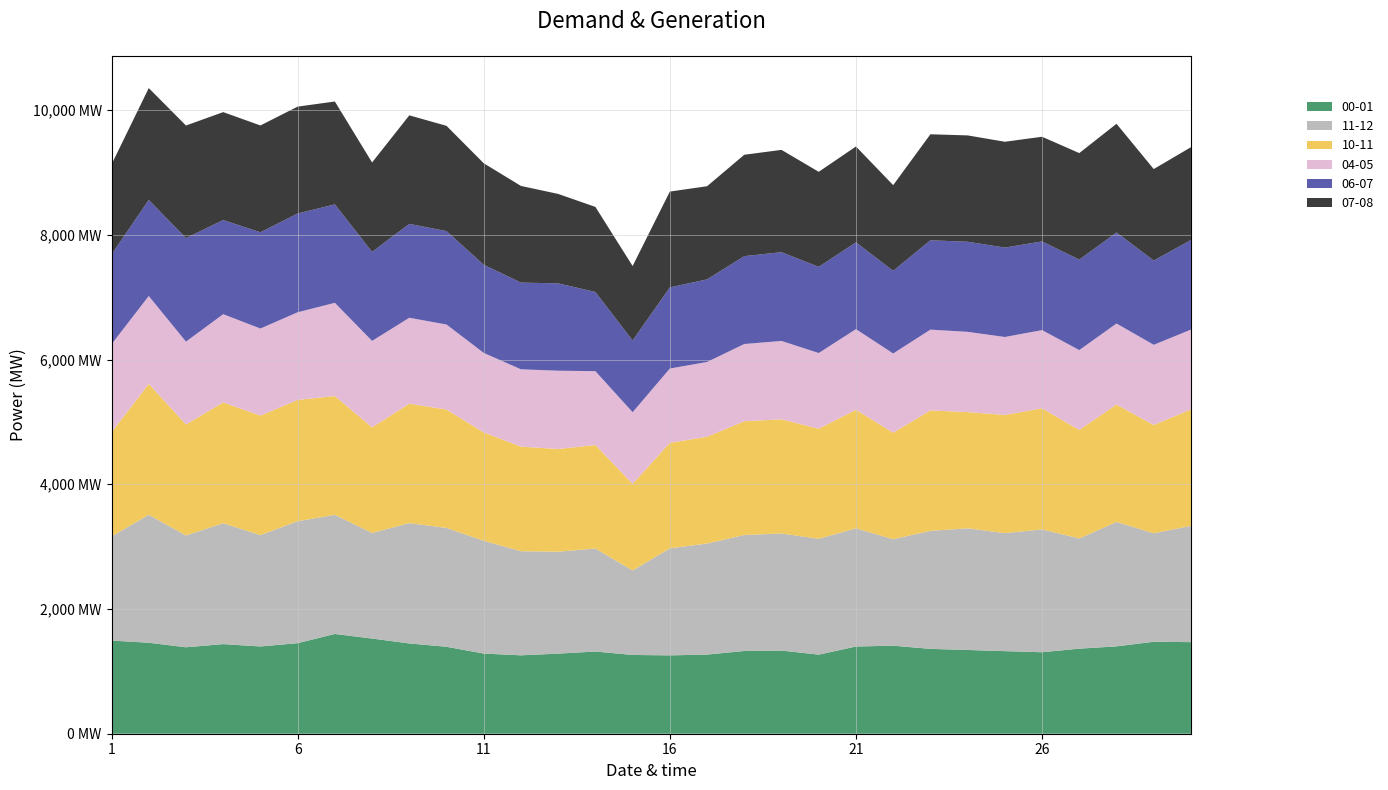

Reading left to right, what are all the values shown in this chart?

00-01: 1493.8	1459.1	1386.3	1437.3	1399.3	1452.1	1600.1	1526.4	1447.8	1394.3	1285.6	1257.3	1284.5	1318.3	1263.3	1256.5	1269.2	1326.4	1333.7	1268.1	1398.8	1411.8	1360.8	1343.2	1324.0	1306.9	1364.2	1400.8	1474.8	1468.9
11-12: 1669.2	2052.4	1793.4	1938.8	1785.6	1956.6	1909.6	1693.7	1929.5	1906.2	1808.2	1669.9	1634.7	1652.0	1354.9	1716.3	1781.0	1860.8	1877.5	1857.8	1895.2	1707.8	1892.5	1951.5	1892.8	1969.4	1767.6	1995.6	1740.1	1864.4
10-11: 1670.2	2098.8	1780.2	1936.8	1916.7	1944.5	1906.2	1692.9	1915.2	1898.2	1738.1	1676.7	1647.1	1660.0	1388.2	1692.5	1711.8	1824.8	1830.7	1765.1	1901.3	1707.9	1931.6	1863.5	1895.1	1942.2	1739.3	1882.7	1736.3	1868.5
04-05: 1412.8	1409.2	1328.2	1415.0	1396.3	1405.6	1494.3	1386.5	1377.9	1363.5	1275.2	1240.1	1255.5	1183.8	1149.9	1190.9	1199.5	1237.9	1256.8	1214.2	1293.0	1270.5	1295.3	1286.8	1250.3	1254.1	1281.3	1299.6	1285.6	1279.0
06-07: 1439.6	1541.0	1659.5	1510.0	1543.5	1584.0	1578.8	1427.9	1505.7	1497.9	1413.5	1390.5	1400.6	1269.8	1150.5	1301.6	1324.7	1409.1	1423.8	1382.3	1391.9	1325.8	1432.7	1445.3	1433.9	1422.2	1450.9	1459.5	1352.0	1436.5
07-08: 1443.3	1793.8	1805.8	1730.7	1713.2	1714.1	1649.7	1433.7	1740.6	1688.5	1627.8	1550.1	1434.2	1364.5	1193.6	1536.7	1493.7	1626.0	1640.5	1523.9	1536.9	1373.8	1700.1	1705.0	1697.1	1678.6	1708.2	1743.4	1466.5	1488.8